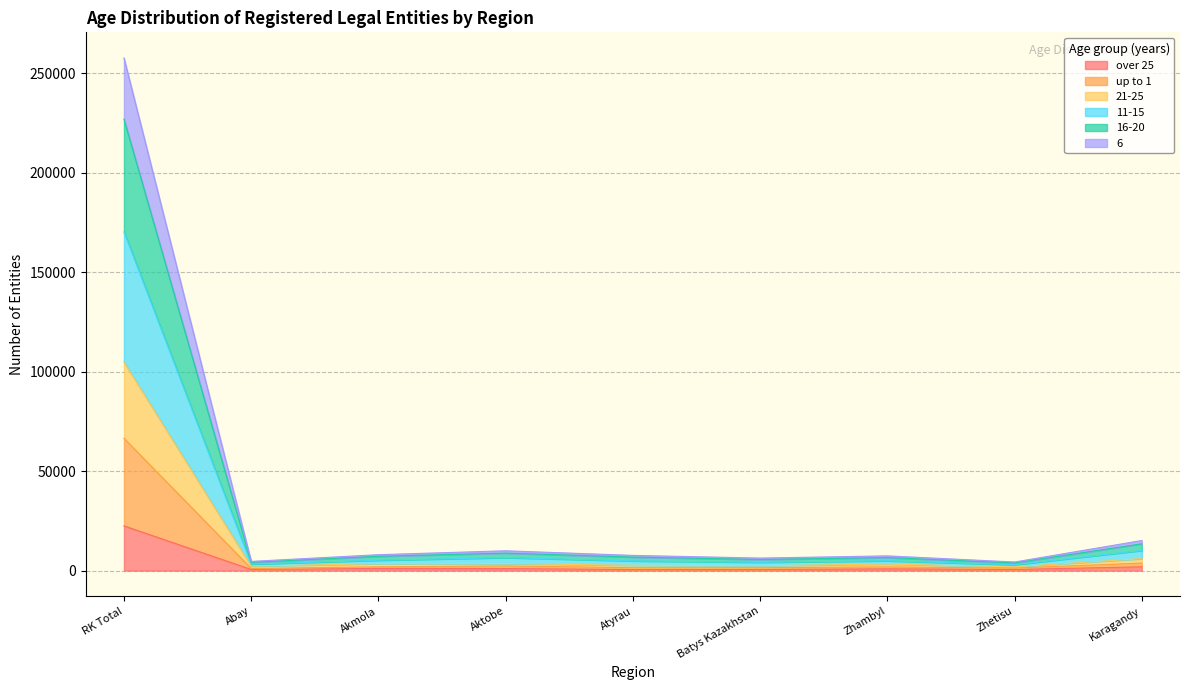

At which category is the sum across all series the highest?

RK Total